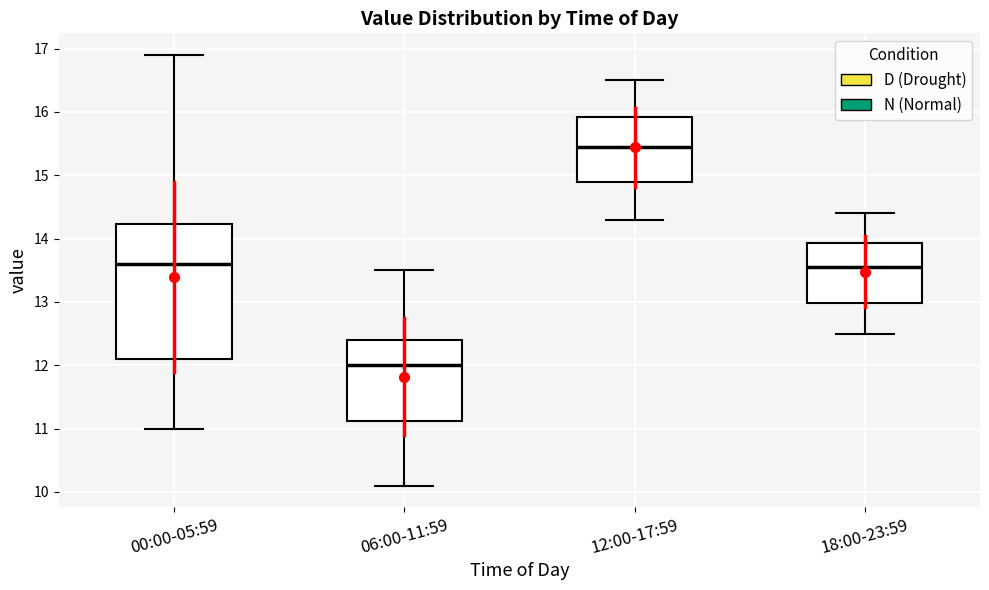

Reading left to right, read every box against the y-axis: the position of its median line, the range the box covers, and the ends of its whiskers. The values are not printed on the chart, so give them approximately, as read against the axis.

00:00-05:59: median 13.6, box 12.1 to 14.2, whiskers 11.0 to 16.9
06:00-11:59: median 12.0, box 11.1 to 12.4, whiskers 10.1 to 13.5
12:00-17:59: median 15.5, box 14.9 to 15.9, whiskers 14.3 to 16.5
18:00-23:59: median 13.6, box 13.0 to 13.9, whiskers 12.5 to 14.4